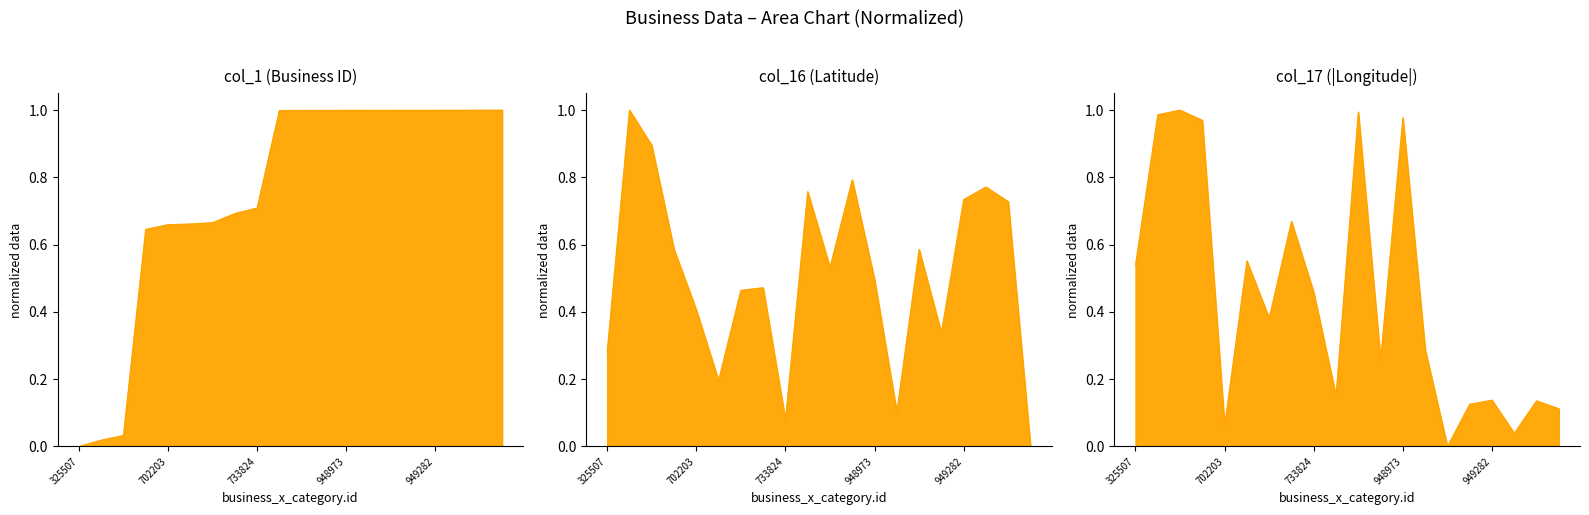

Which category has the lowest value across all series?

325507